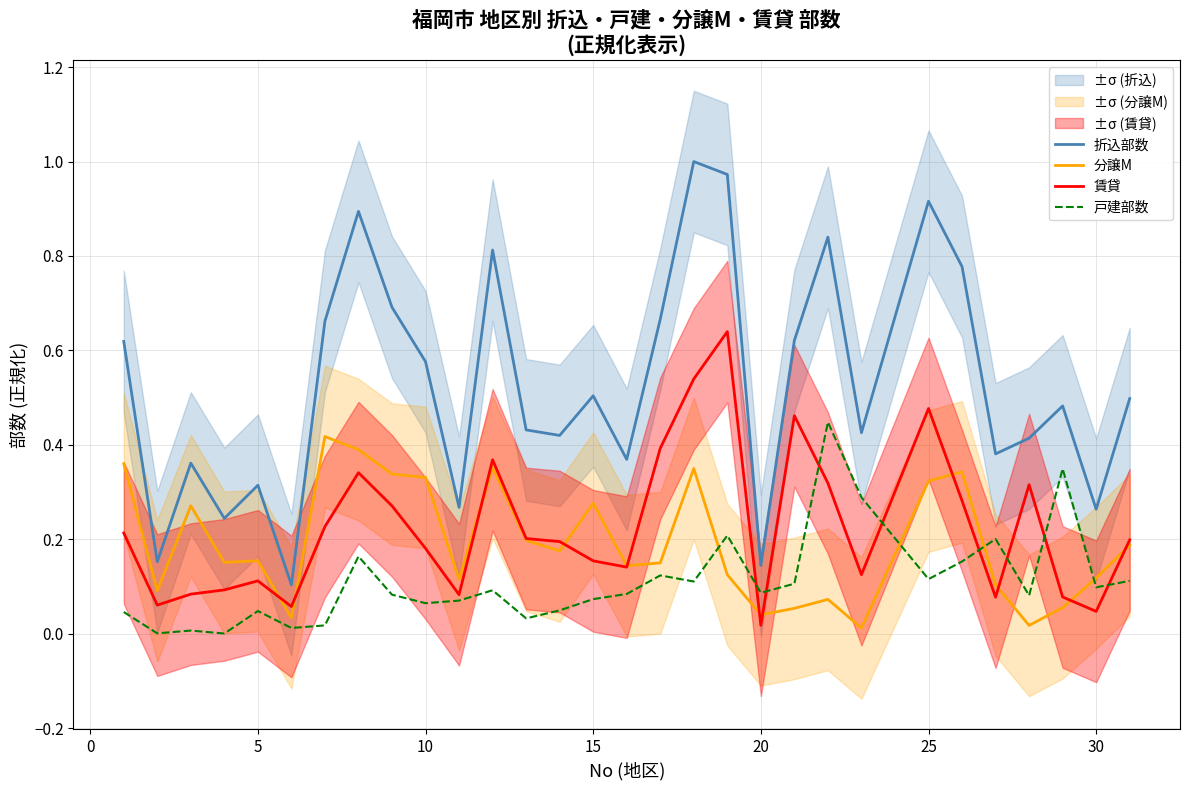

True or false: 折込部数 and 戸建部数 cross at least once.

False